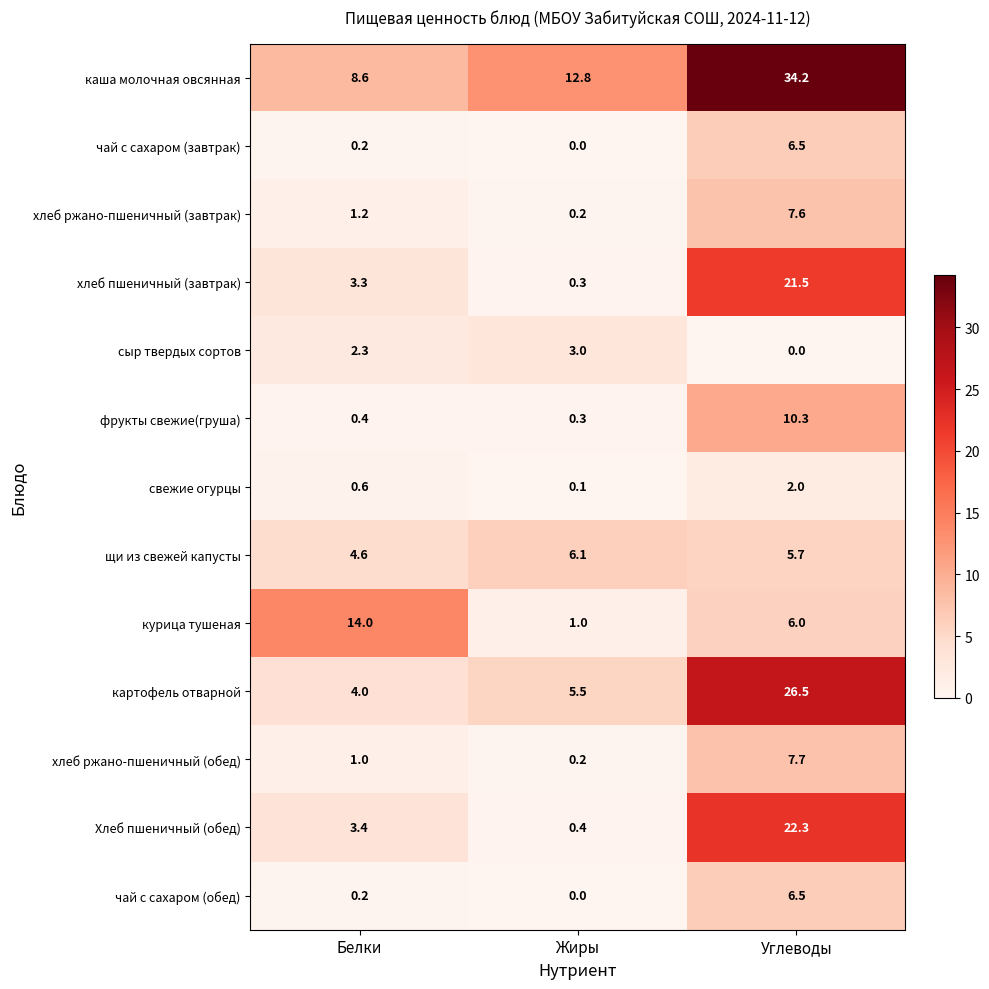

At which category is the sum across all series the highest?

Углеводы